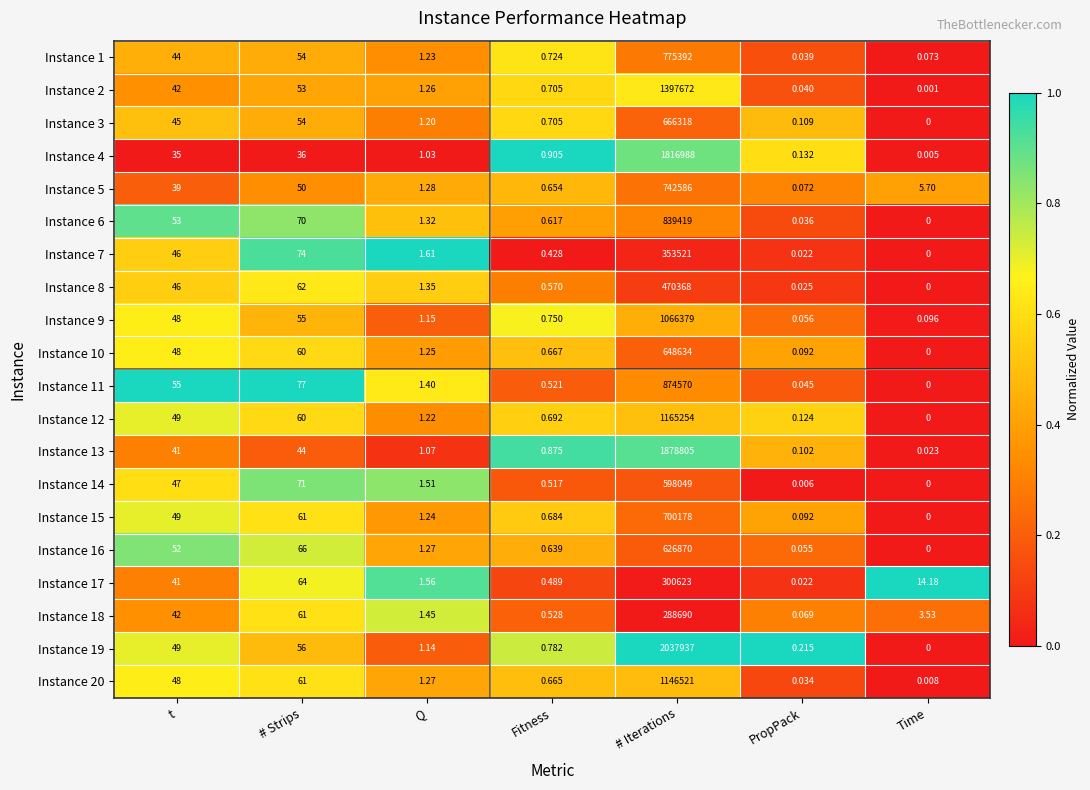

At which label is Instance 16 closest to 313435?

# Strips